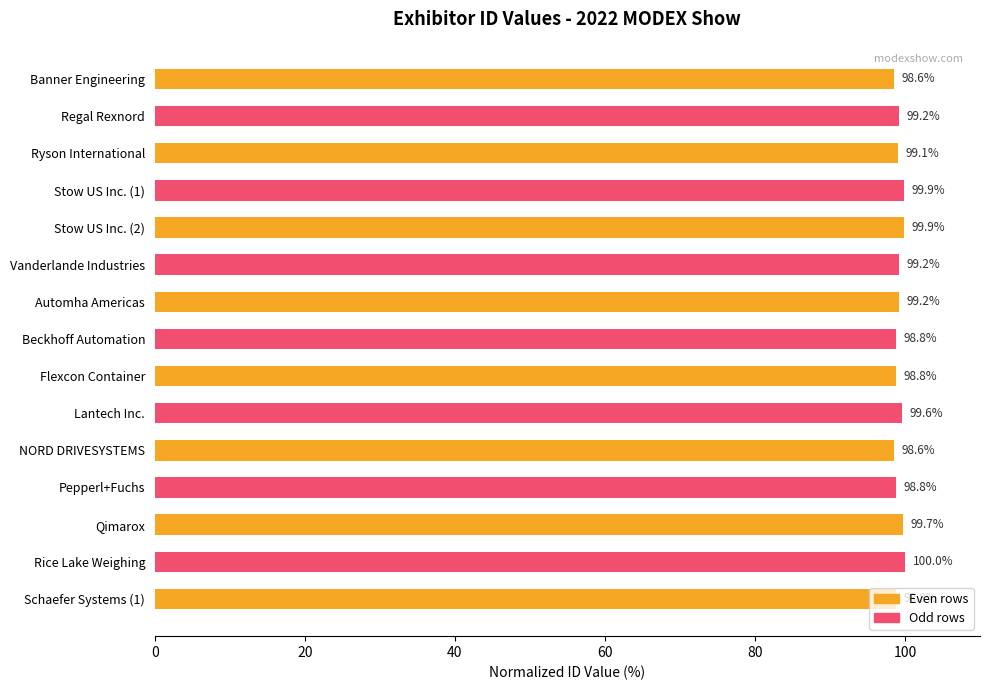

What position from the bottom is Lantech Inc.?

6